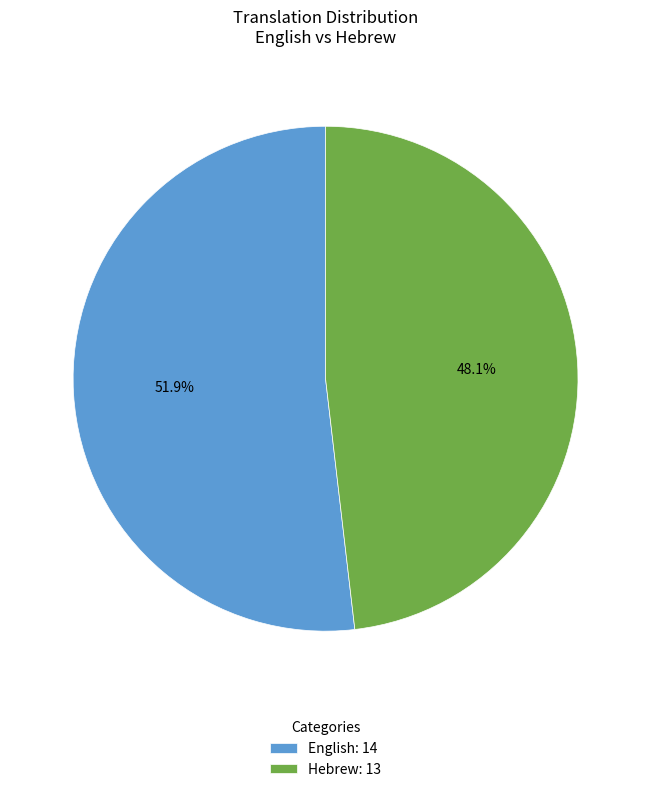

Which has a higher value, English or Hebrew?

English